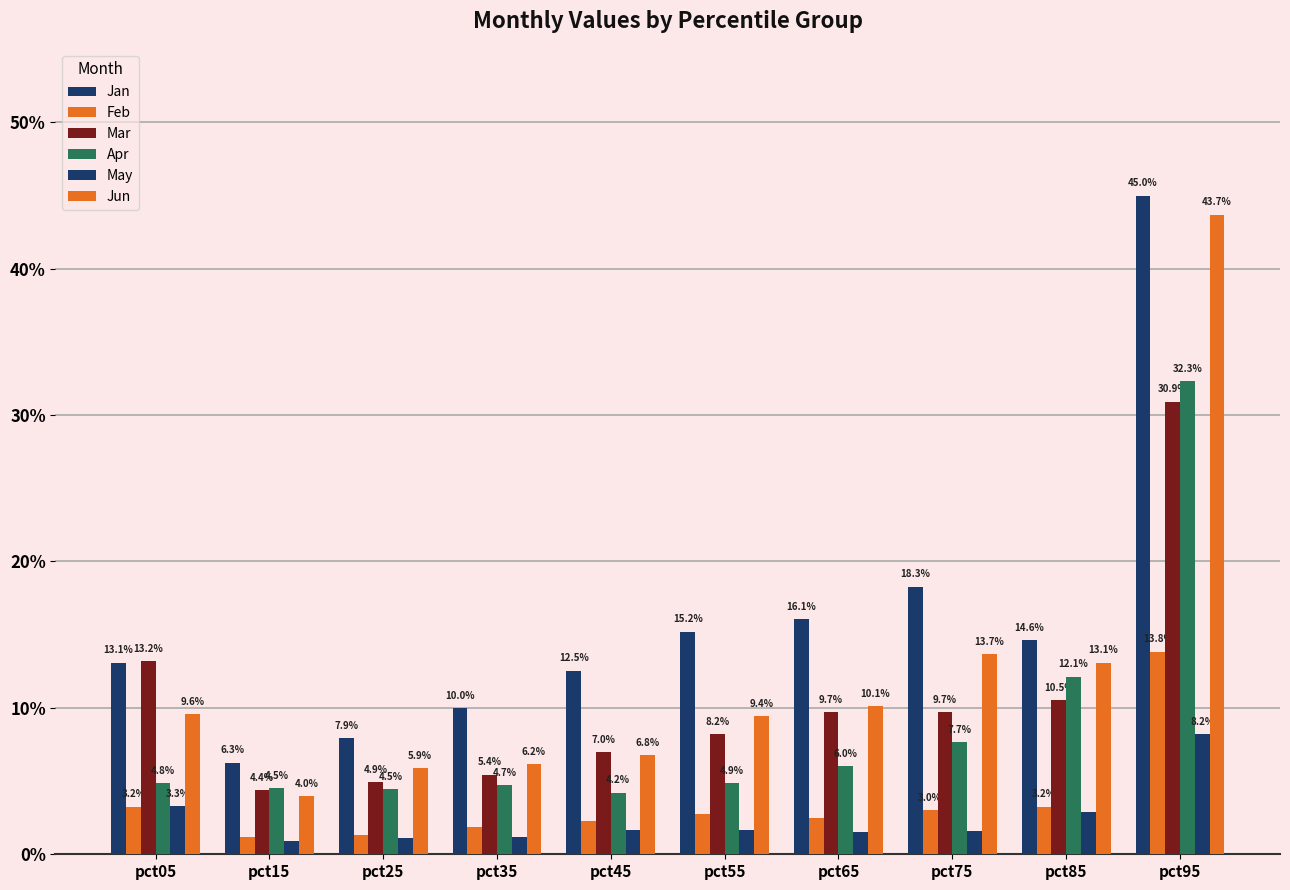

Which series has the widest spread of values?

Jun